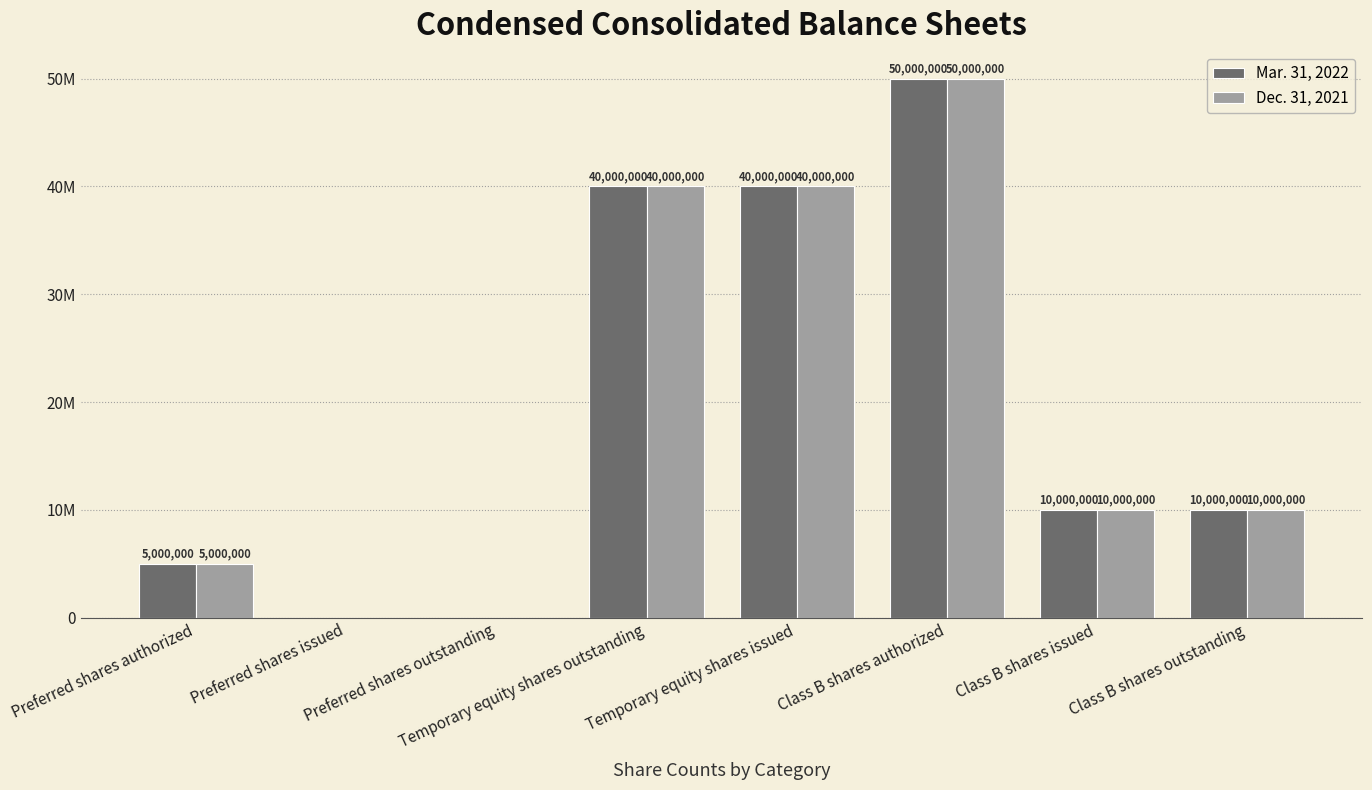

Is it true that Dec. 31, 2021 equals 22980148 at Preferred shares outstanding?

False